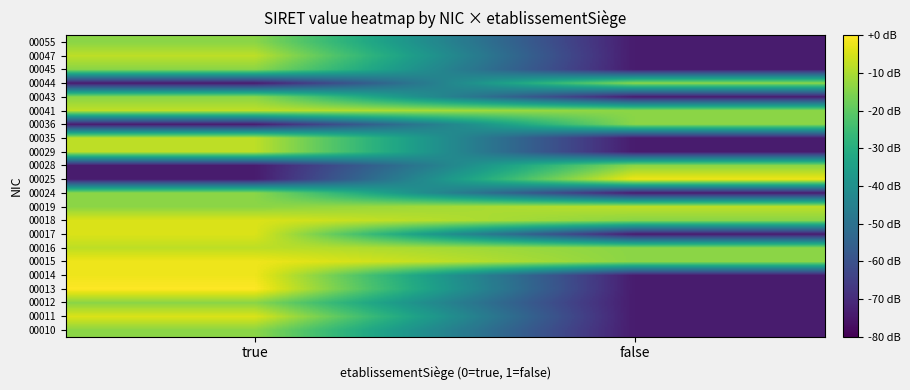

Reading left to right, what are all the values shown in this chart?

00010: true=-14.0	false=-74.0
00011: true=-4.4	false=-74.0
00012: true=-14.0	false=-74.0
00013: true=0.0	false=-74.0
00014: true=-1.9	false=-74.0
00015: true=-1.9	false=-14.0
00016: true=-8.0	false=-14.0
00017: true=-4.4	false=-74.0
00018: true=-4.4	false=-14.0
00019: true=-14.0	false=-8.0
00024: true=-14.0	false=-74.0
00025: true=-74.0	false=-1.9
00028: true=-74.0	false=-14.0
00029: true=-8.0	false=-74.0
00035: true=-8.0	false=-74.0
00036: true=-74.0	false=-14.0
00041: true=-8.0	false=-14.0
00043: true=-14.0	false=-74.0
00044: true=-74.0	false=-14.0
00045: true=-14.0	false=-74.0
00047: true=-8.0	false=-74.0
00055: true=-14.0	false=-74.0